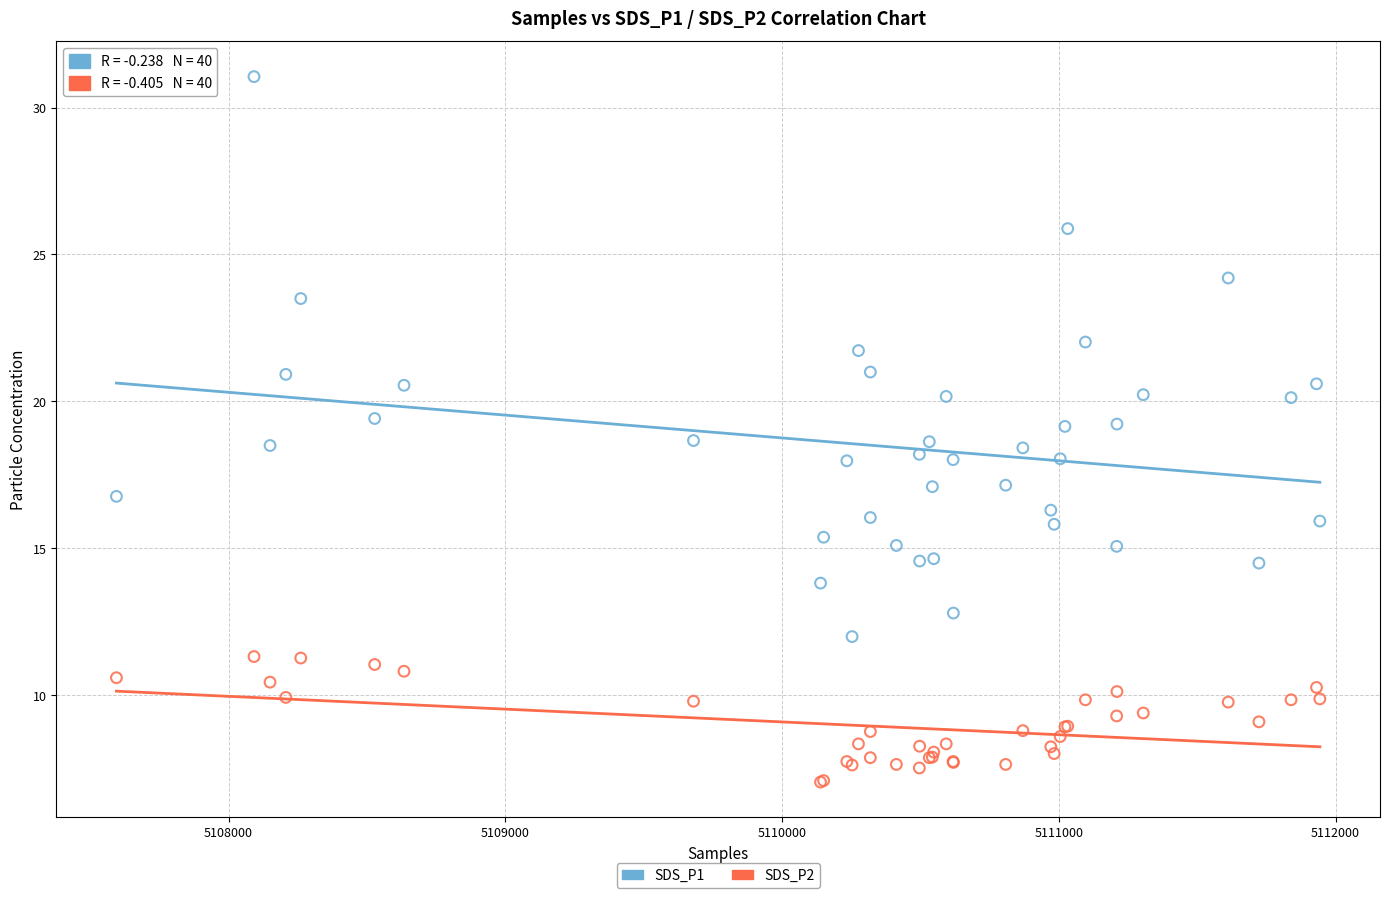

What is the X range (max minus min) for the scatter plot?

4348.0